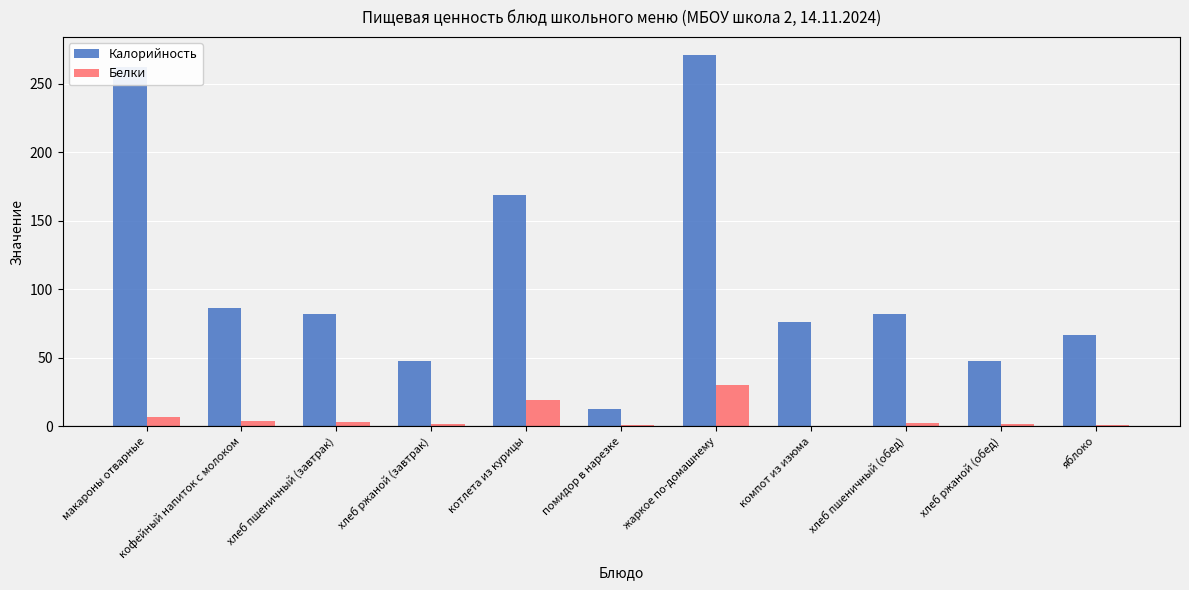

Which category has the highest value in the Белки series?

жаркое по-домашнему